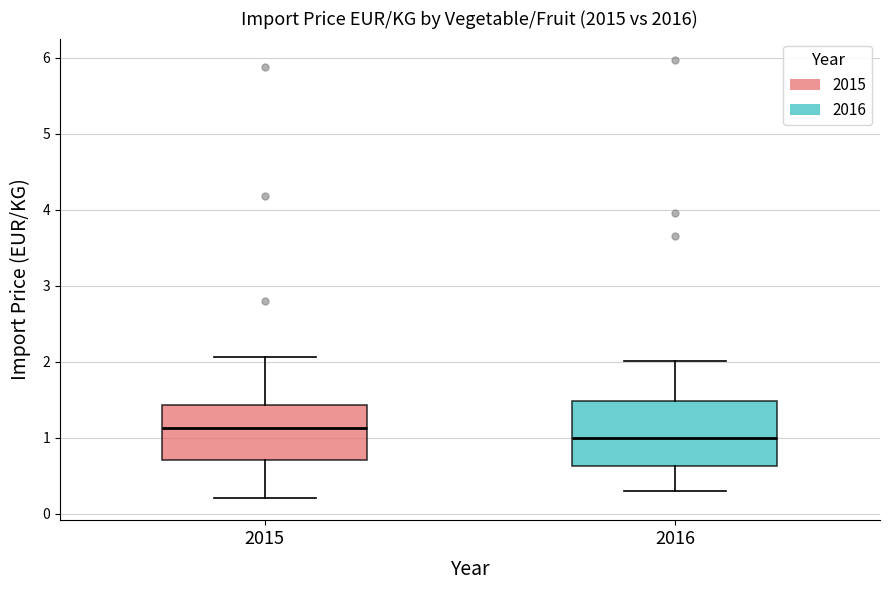

Comparing the boxes themselves (not the whiskers), which one is the tallest?

2016